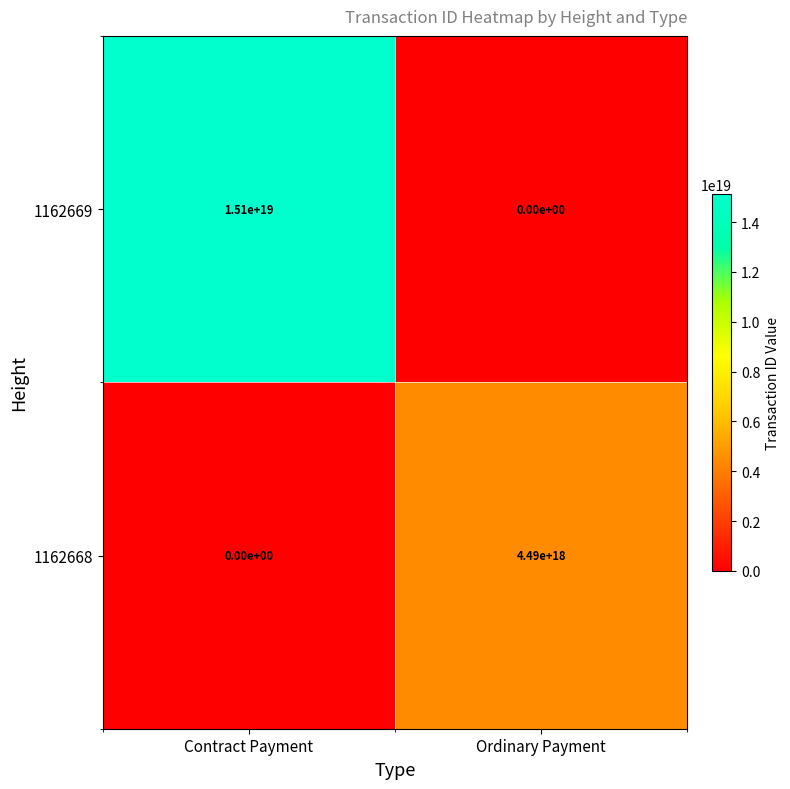

Where is 1162669 nearest to the value 7550000000000000000?

Contract Payment